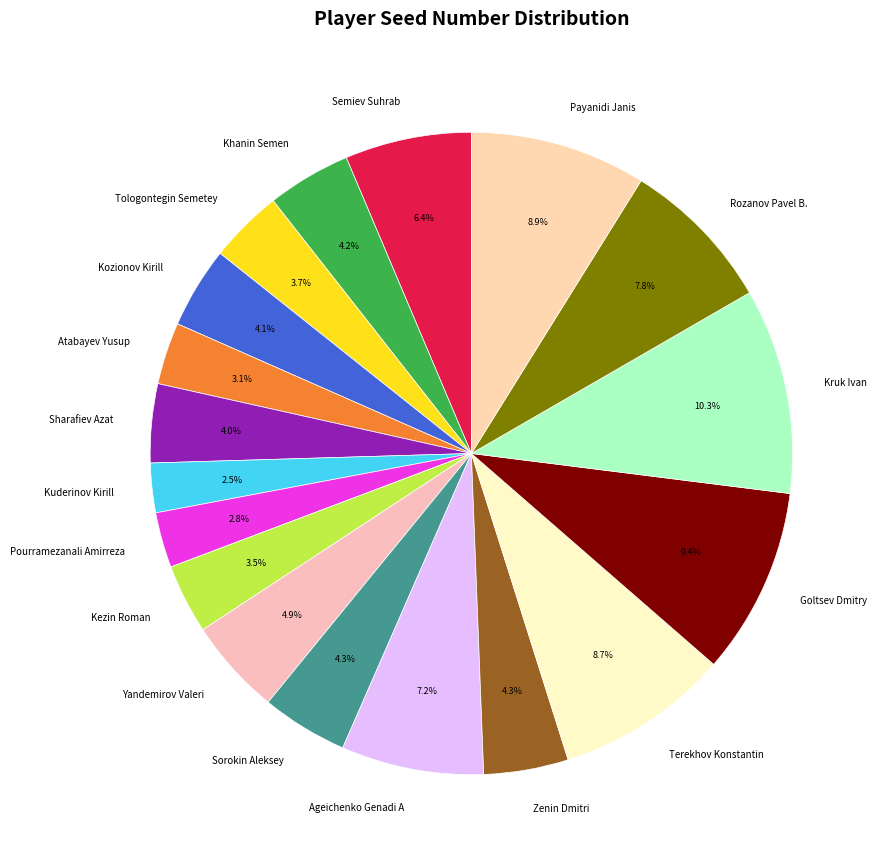

Is there a majority slice in this chart?

No